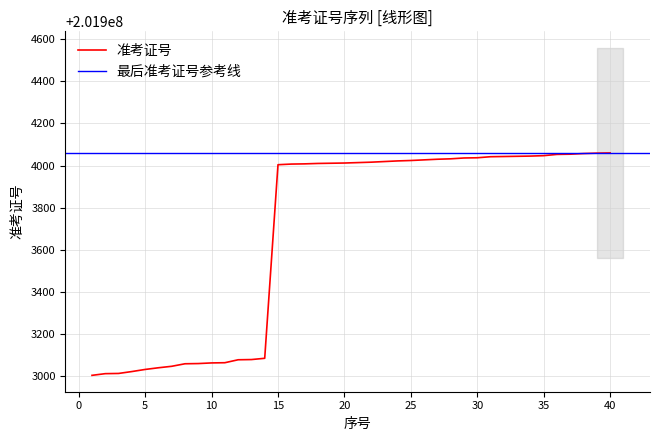

How many values are below 201904014?

20